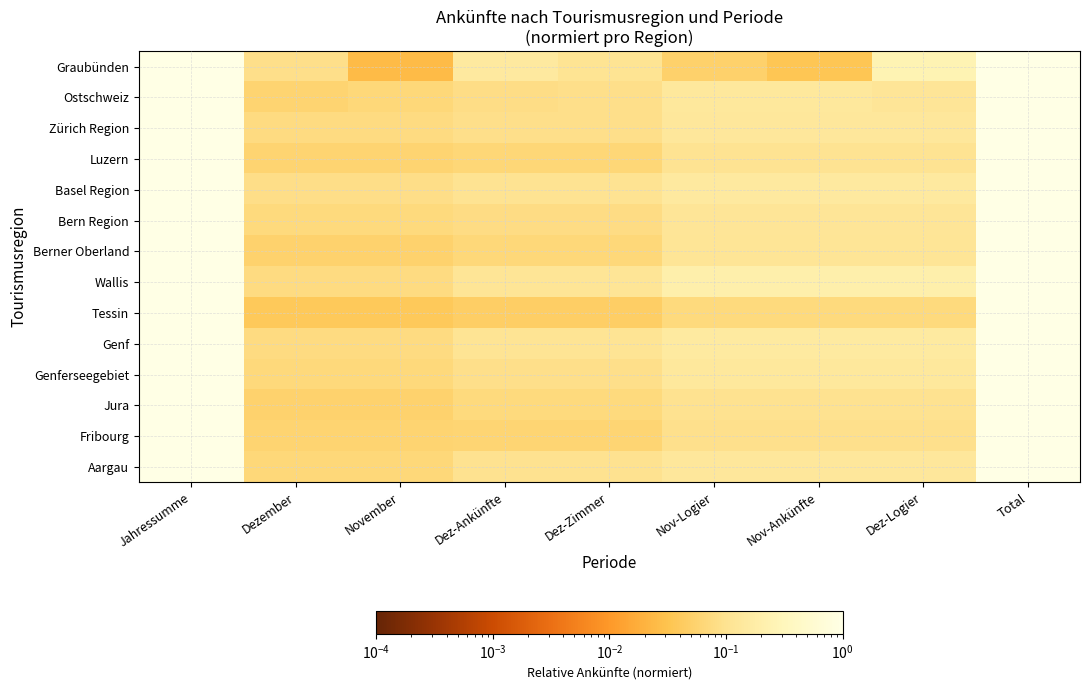

Reading right to left, transcribe all the data shown in this chart.

Graubünden: Total=1.0	Dez-Logier=0.3	Nov-Ankünfte=0.0	Nov-Logier=0.1	Dez-Zimmer=0.1	Dez-Ankünfte=0.1	November=0.0	Dezember=0.1	Jahressumme=1.0
Ostschweiz: Total=1.0	Dez-Logier=0.1	Nov-Ankünfte=0.1	Nov-Logier=0.1	Dez-Zimmer=0.1	Dez-Ankünfte=0.1	November=0.1	Dezember=0.1	Jahressumme=1.0
Zürich Region: Total=1.0	Dez-Logier=0.1	Nov-Ankünfte=0.1	Nov-Logier=0.1	Dez-Zimmer=0.1	Dez-Ankünfte=0.1	November=0.1	Dezember=0.1	Jahressumme=1.0
Luzern: Total=1.0	Dez-Logier=0.1	Nov-Ankünfte=0.1	Nov-Logier=0.1	Dez-Zimmer=0.1	Dez-Ankünfte=0.1	November=0.1	Dezember=0.1	Jahressumme=1.0
Basel Region: Total=1.0	Dez-Logier=0.1	Nov-Ankünfte=0.1	Nov-Logier=0.1	Dez-Zimmer=0.1	Dez-Ankünfte=0.1	November=0.1	Dezember=0.1	Jahressumme=1.0
Bern Region: Total=1.0	Dez-Logier=0.1	Nov-Ankünfte=0.1	Nov-Logier=0.1	Dez-Zimmer=0.1	Dez-Ankünfte=0.1	November=0.1	Dezember=0.1	Jahressumme=1.0
Berner Oberland: Total=1.0	Dez-Logier=0.1	Nov-Ankünfte=0.1	Nov-Logier=0.1	Dez-Zimmer=0.1	Dez-Ankünfte=0.1	November=0.1	Dezember=0.1	Jahressumme=1.0
Wallis: Total=1.0	Dez-Logier=0.2	Nov-Ankünfte=0.2	Nov-Logier=0.2	Dez-Zimmer=0.1	Dez-Ankünfte=0.1	November=0.1	Dezember=0.1	Jahressumme=1.0
Tessin: Total=1.0	Dez-Logier=0.1	Nov-Ankünfte=0.1	Nov-Logier=0.1	Dez-Zimmer=0.0	Dez-Ankünfte=0.0	November=0.0	Dezember=0.0	Jahressumme=1.0
Genf: Total=1.0	Dez-Logier=0.1	Nov-Ankünfte=0.1	Nov-Logier=0.1	Dez-Zimmer=0.1	Dez-Ankünfte=0.1	November=0.1	Dezember=0.1	Jahressumme=1.0
Genferseegebiet: Total=1.0	Dez-Logier=0.1	Nov-Ankünfte=0.1	Nov-Logier=0.1	Dez-Zimmer=0.1	Dez-Ankünfte=0.1	November=0.1	Dezember=0.1	Jahressumme=1.0
Jura: Total=1.0	Dez-Logier=0.1	Nov-Ankünfte=0.1	Nov-Logier=0.1	Dez-Zimmer=0.1	Dez-Ankünfte=0.1	November=0.1	Dezember=0.1	Jahressumme=1.0
Fribourg: Total=1.0	Dez-Logier=0.1	Nov-Ankünfte=0.1	Nov-Logier=0.1	Dez-Zimmer=0.1	Dez-Ankünfte=0.1	November=0.1	Dezember=0.1	Jahressumme=1.0
Aargau: Total=1.0	Dez-Logier=0.1	Nov-Ankünfte=0.1	Nov-Logier=0.1	Dez-Zimmer=0.1	Dez-Ankünfte=0.1	November=0.1	Dezember=0.1	Jahressumme=1.0